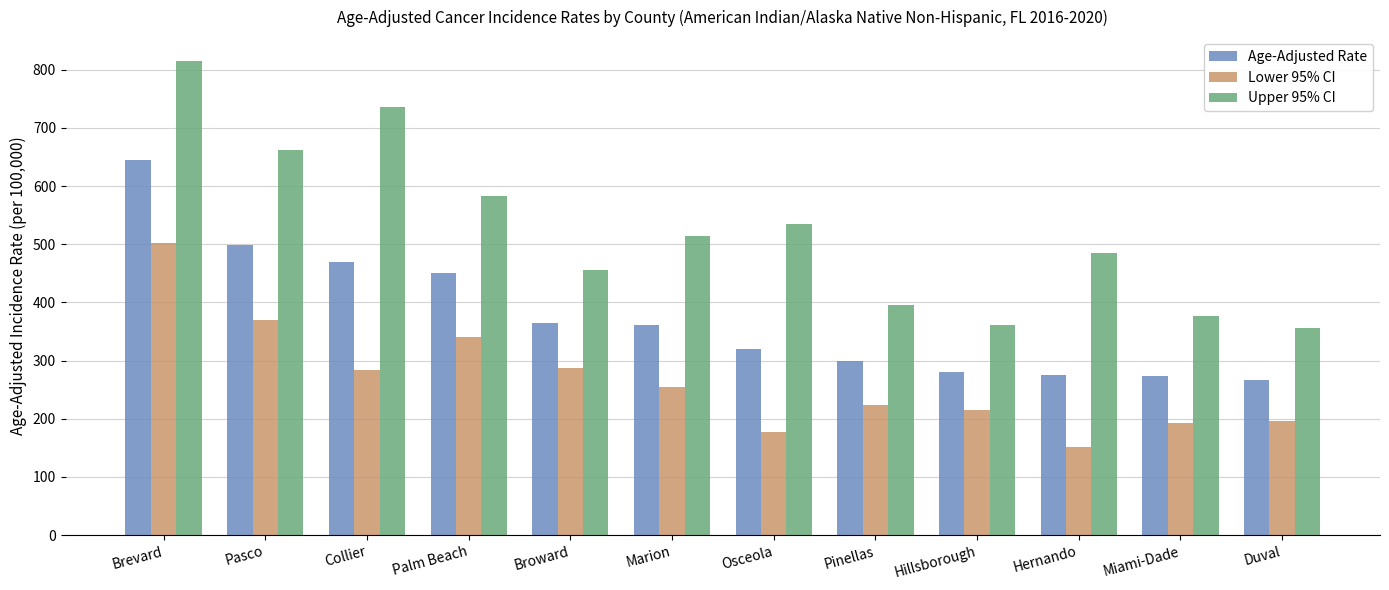

What is the total value across all series at Duval?

818.5